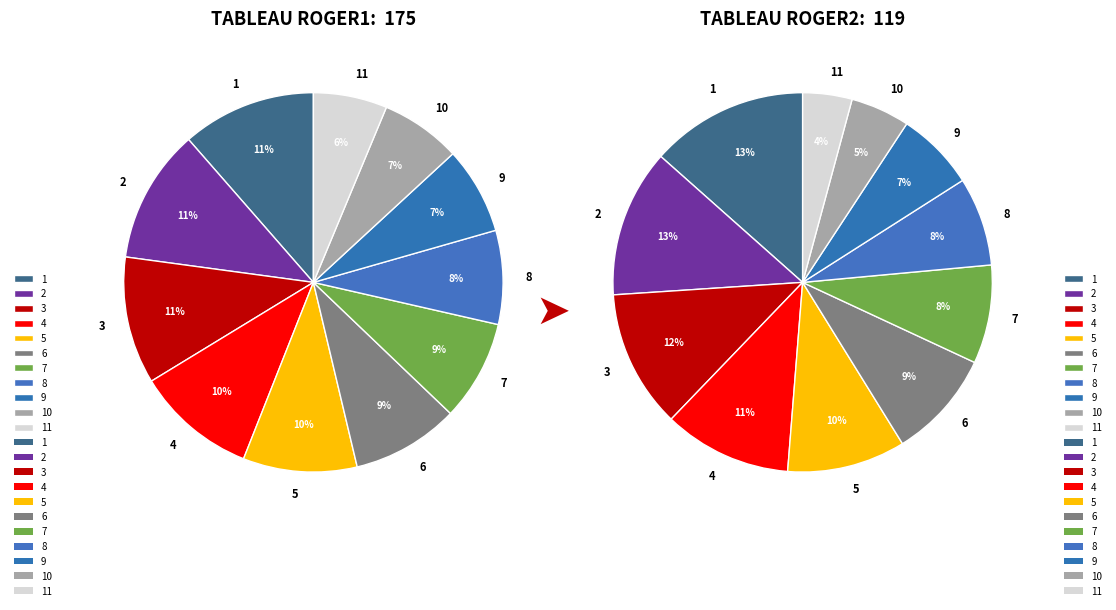

What is the difference between the highest and lowest values at 1?

4